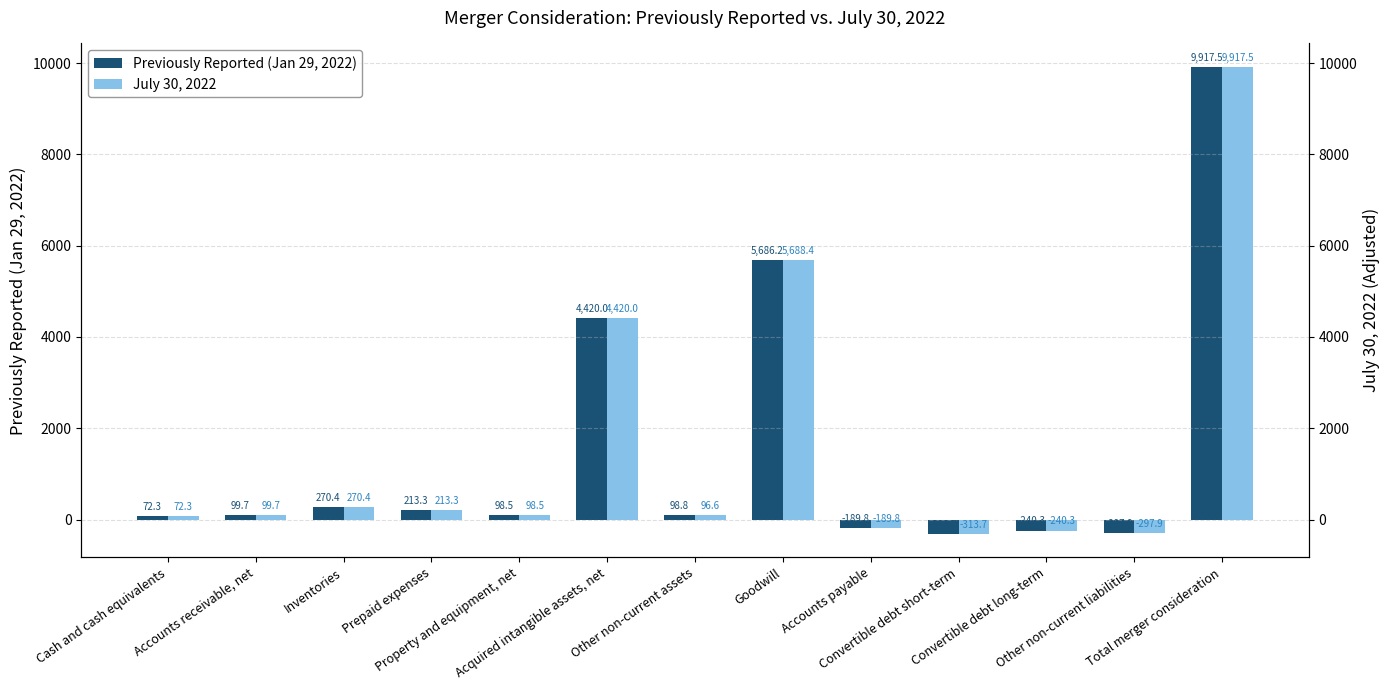

What position from the right is Cash and cash equivalents?

13